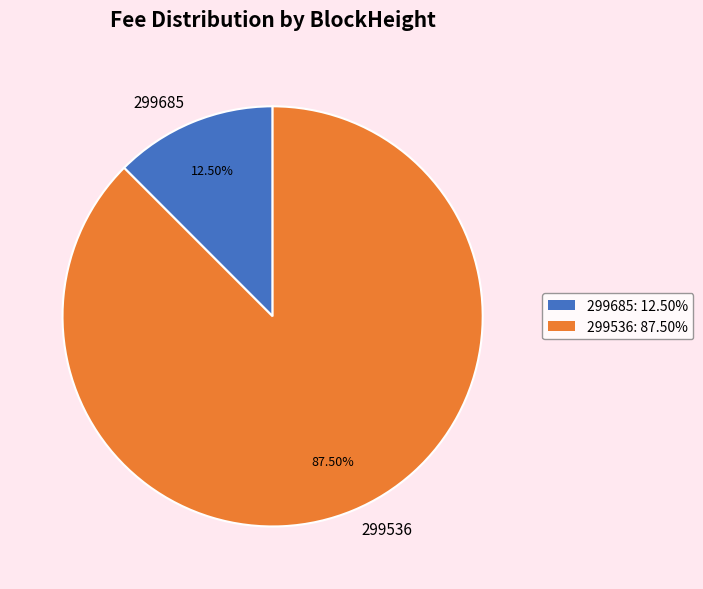

Rank the categories by value from lowest to highest.

299685, 299536